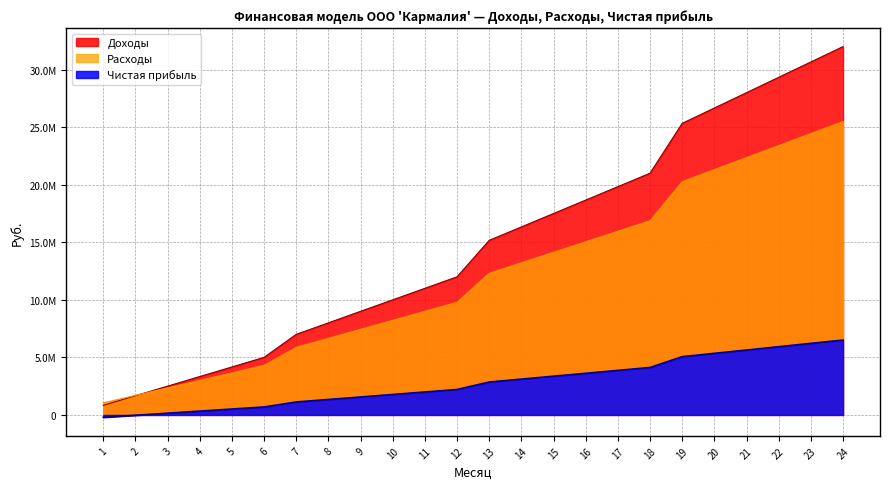

Reading left to right, transcribe all the data shown in this chart.

Доходы: 1=833250.0	2=1666500.0	3=2499750.0	4=3333000.0	5=4166250.0	6=4999500.0	7=6999300.0	8=7999200.0	9=8999100.0	10=9999000.0	11=10998900.0	12=11998800.0	13=15165150.0	14=16331700.0	15=17498250.0	16=18664800.0	17=19831350.0	18=20997900.0	19=25330800.0	20=26664000.0	21=27997200.0	22=29330400.0	23=30663600.0	24=31996800.0
Расходы: 1=1042712.5	2=1695425.0	3=2348137.5	4=3000850.0	5=3653562.5	6=4306275.0	7=5872785.0	8=6656040.0	9=7439295.0	10=8222550.0	11=9005805.0	12=9789060.0	13=12305867.5	14=13219665.0	15=14133462.5	16=15047260.0	17=15961057.5	18=16874855.0	19=20268960.0	20=21313300.0	21=22357640.0	22=23401980.0	23=24446320.0	24=25490660.0
Чистая прибыль: 1=-209462.5	2=-28925.0	3=151612.5	4=332150.0	5=512687.5	6=693225.0	7=1126515.0	8=1343160.0	9=1559805.0	10=1776450.0	11=1993095.0	12=2209740.0	13=2859282.5	14=3112035.0	15=3364787.5	16=3617540.0	17=3870292.5	18=4123045.0	19=5061840.0	20=5350700.0	21=5639560.0	22=5928420.0	23=6217280.0	24=6506140.0